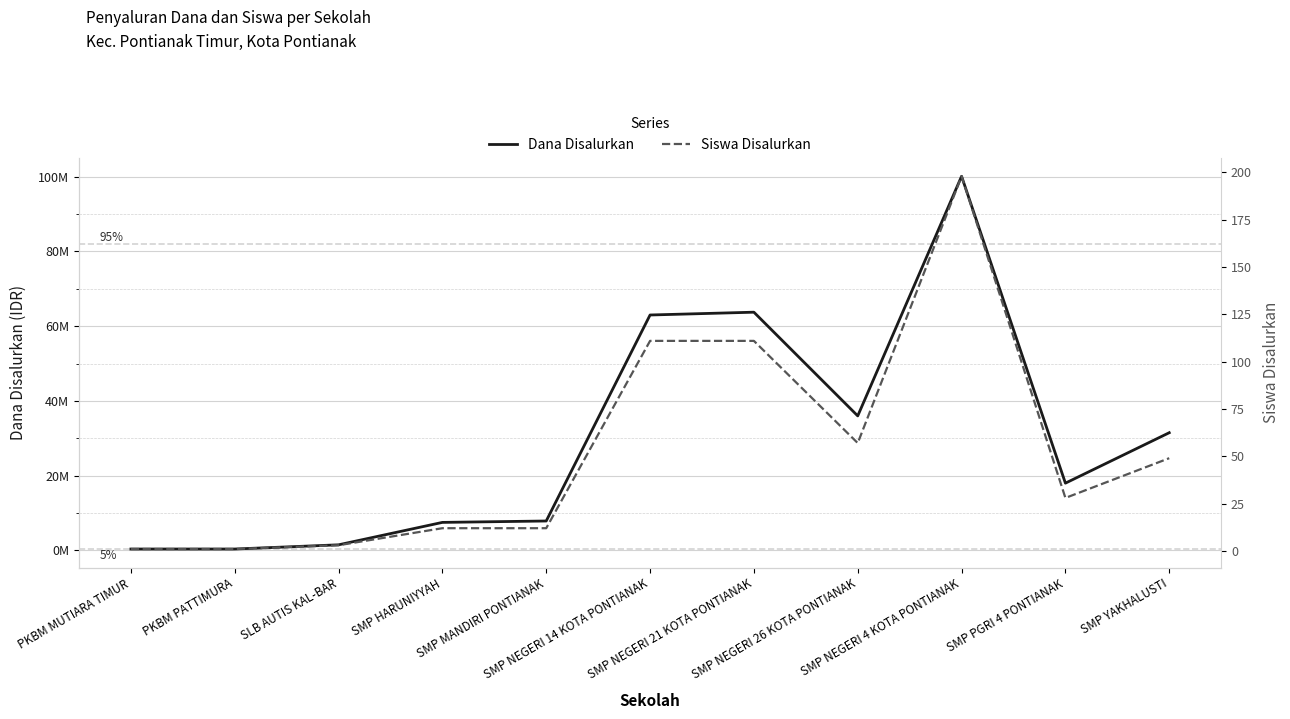

Count the number of data series in this chart.

2